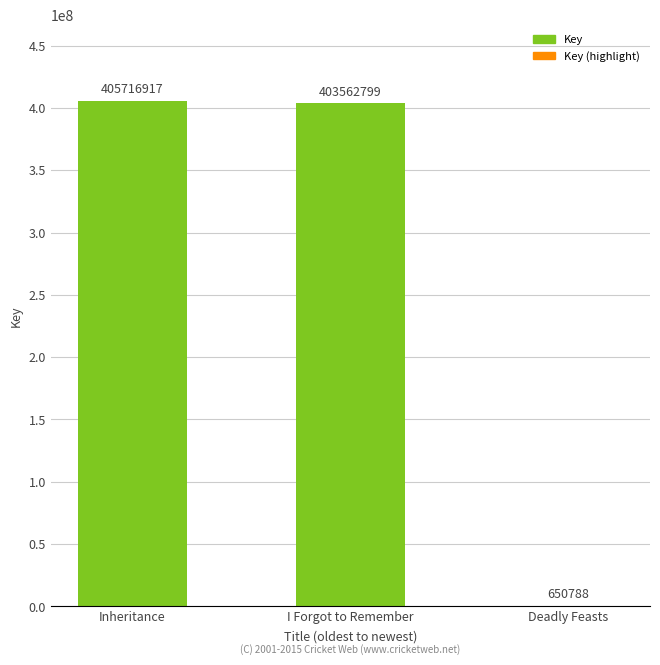

Which has a higher value, Inheritance or I Forgot to Remember?

Inheritance